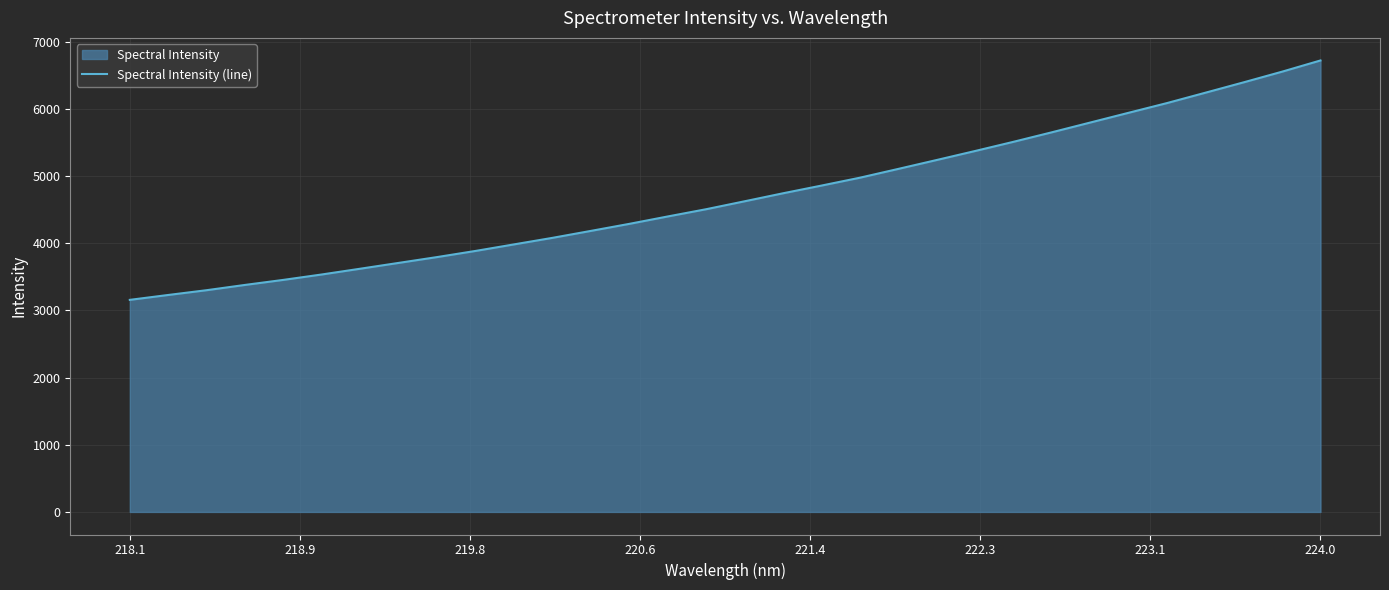

Does the chart have visible grid lines?

Yes